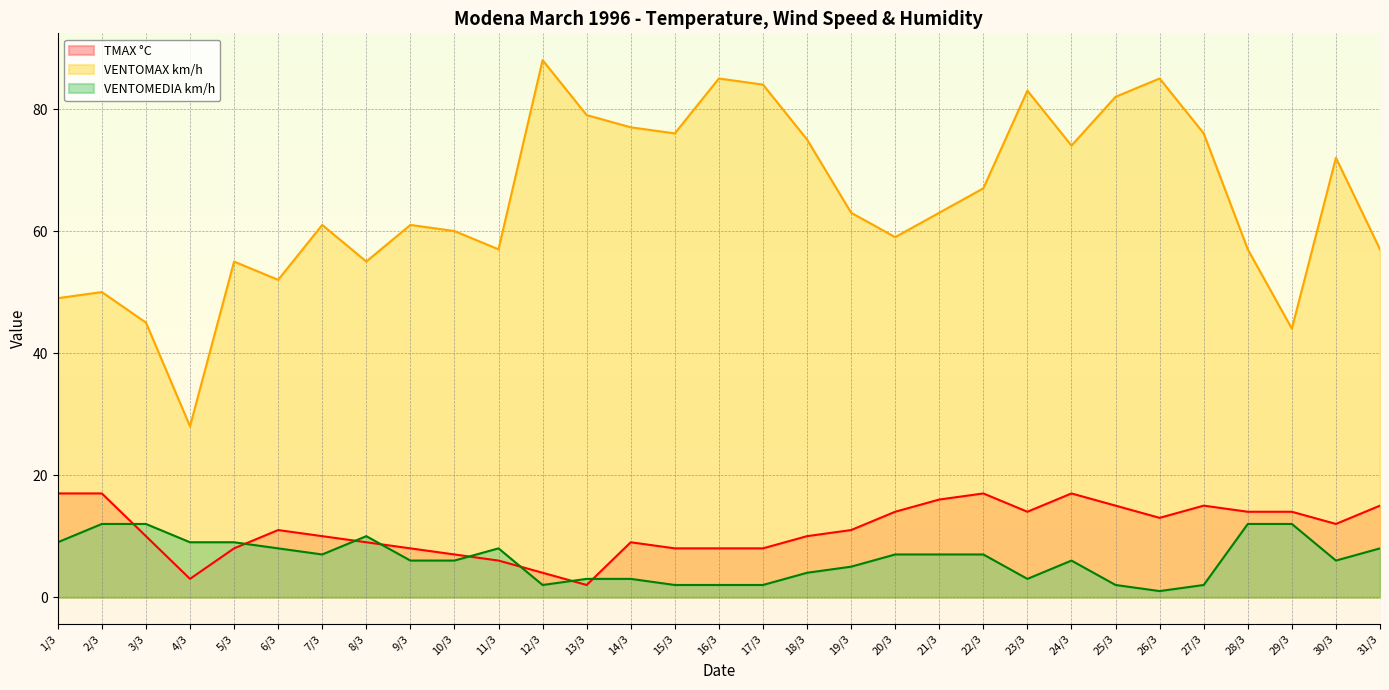

At which label does TMAX °C reach its minimum?

13/3